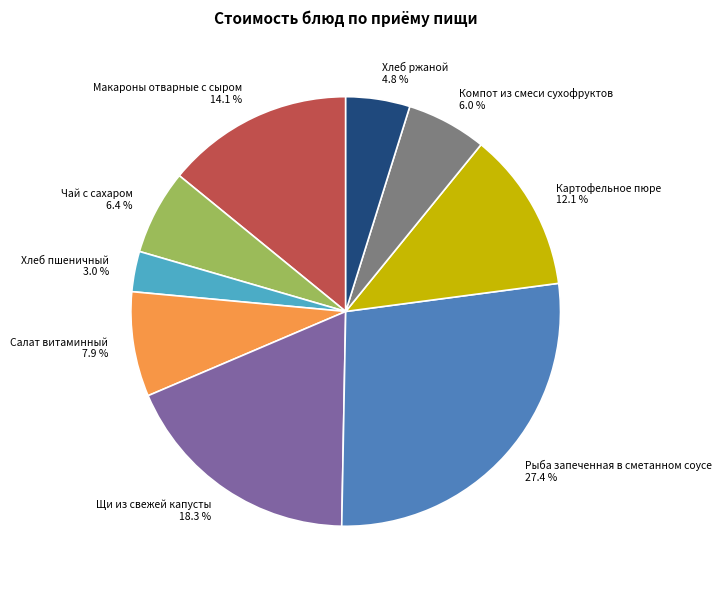

Does Хлеб ржаной represent more than half of the total?

No